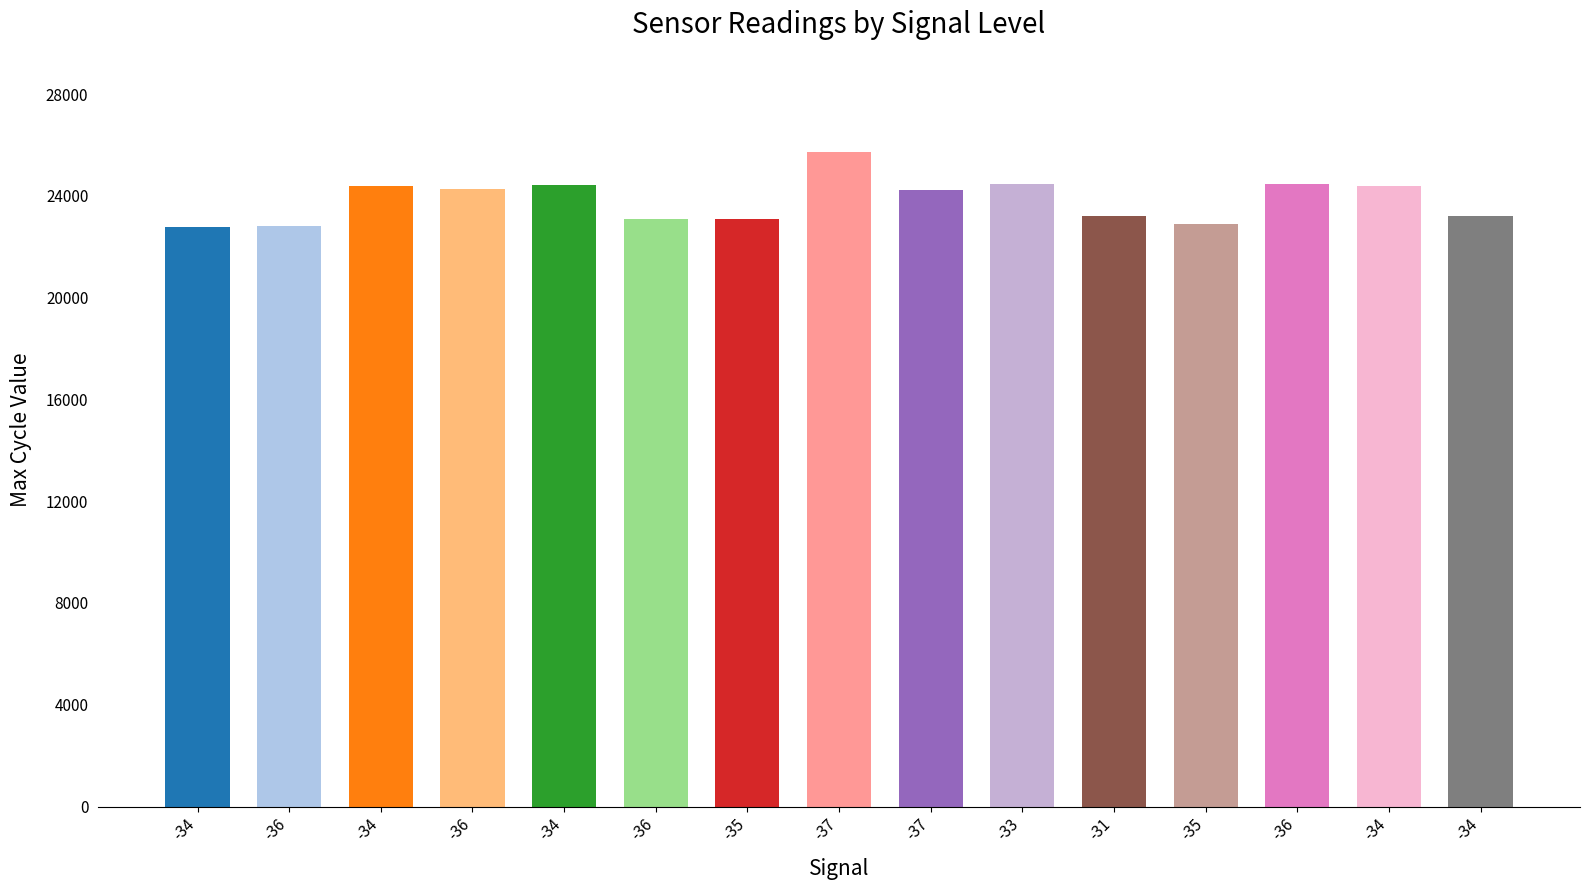

Reading left to right, extract all data points from this chart.

22775	22819	24383	24286	24410	23103	23106	25724	24214	24468	23228	22900	24485	24372	23228